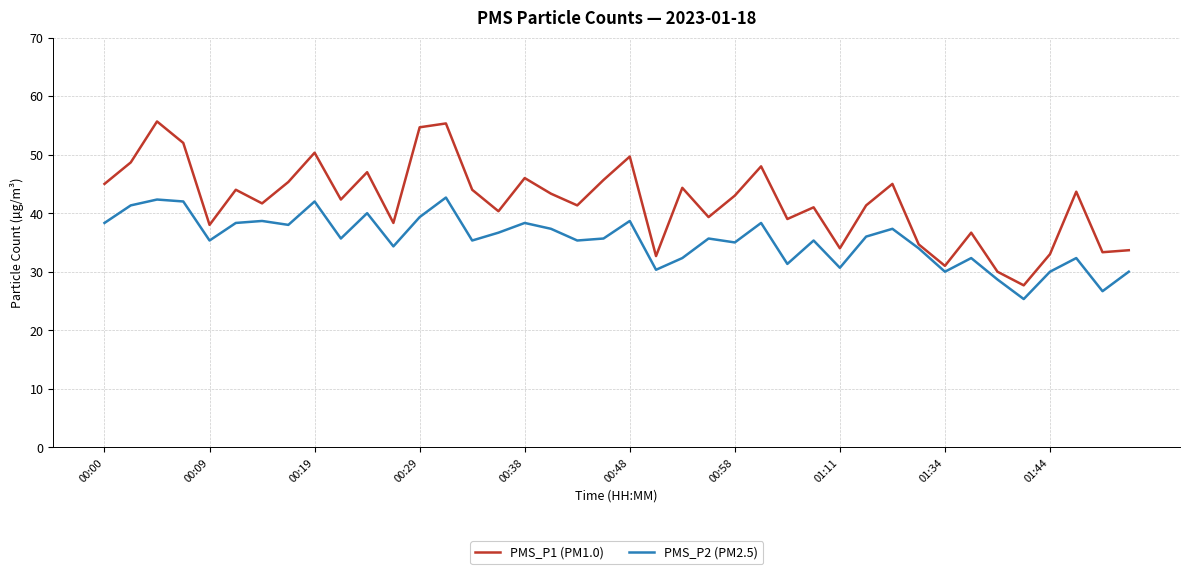

How many lines are shown in the chart?

2